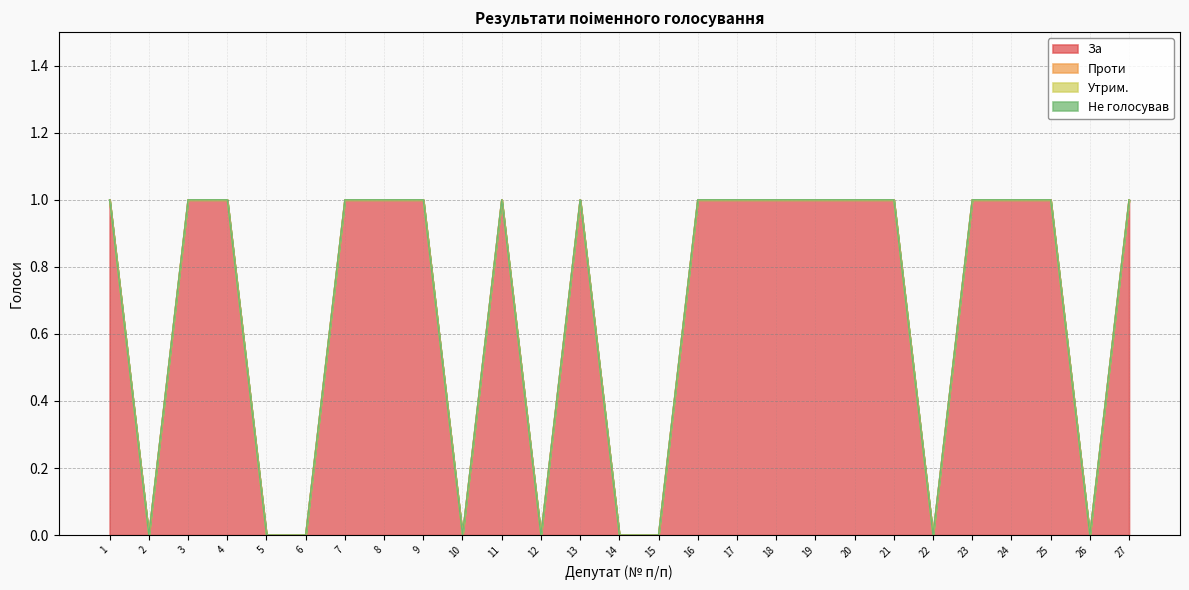

How many values in the За series are below 1?

9